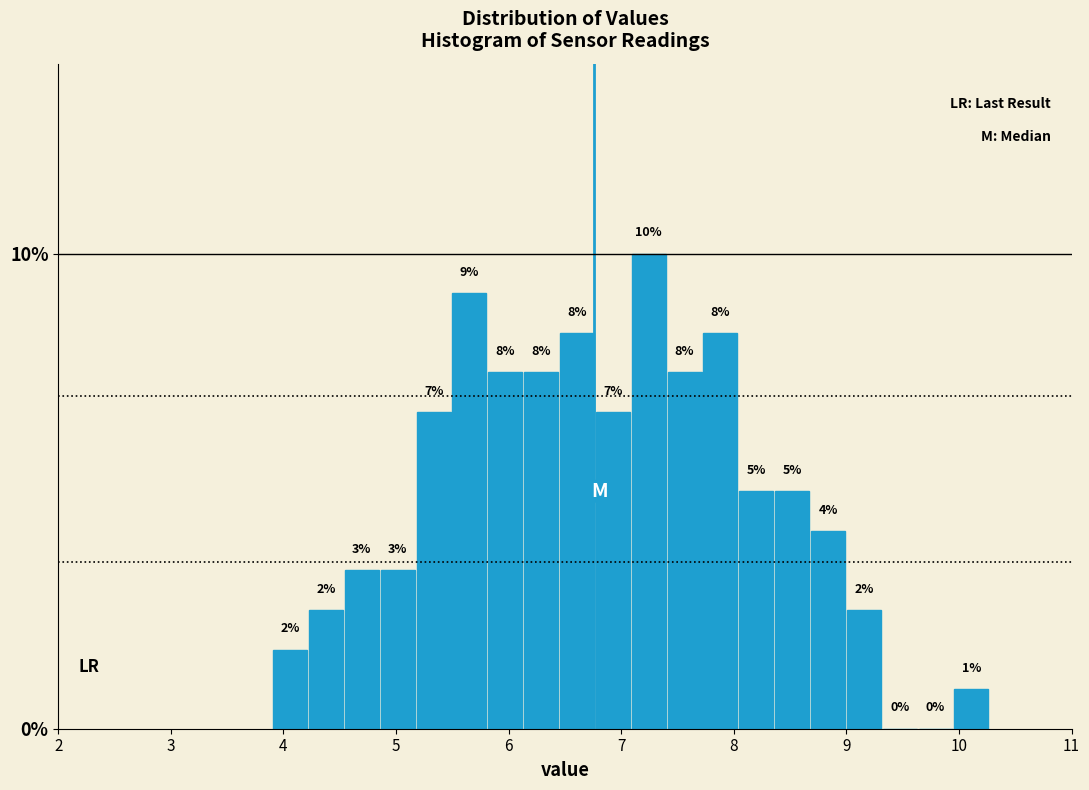

Around what value on the x-axis is the tallest bar? Give the approximate position of its centre, as read against the axis.

7.2